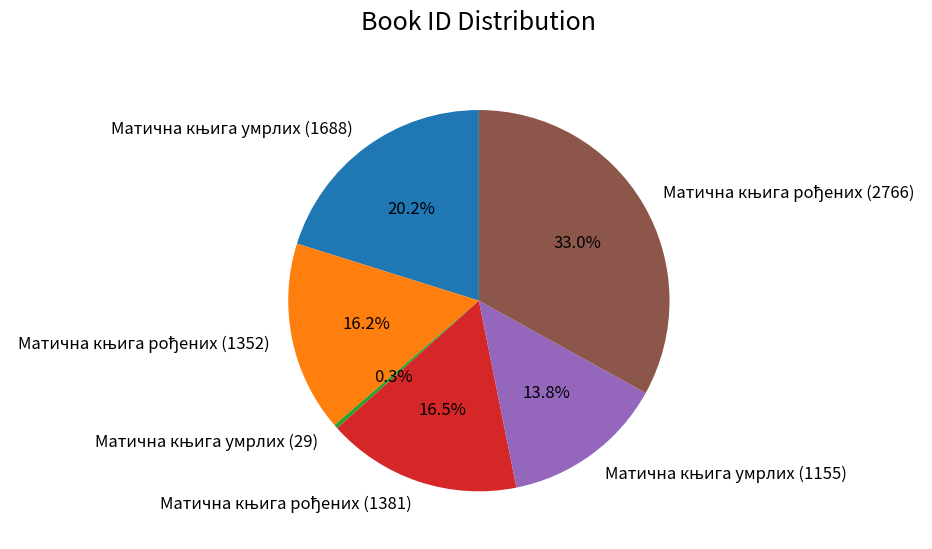

How many slices are in this pie chart?

6